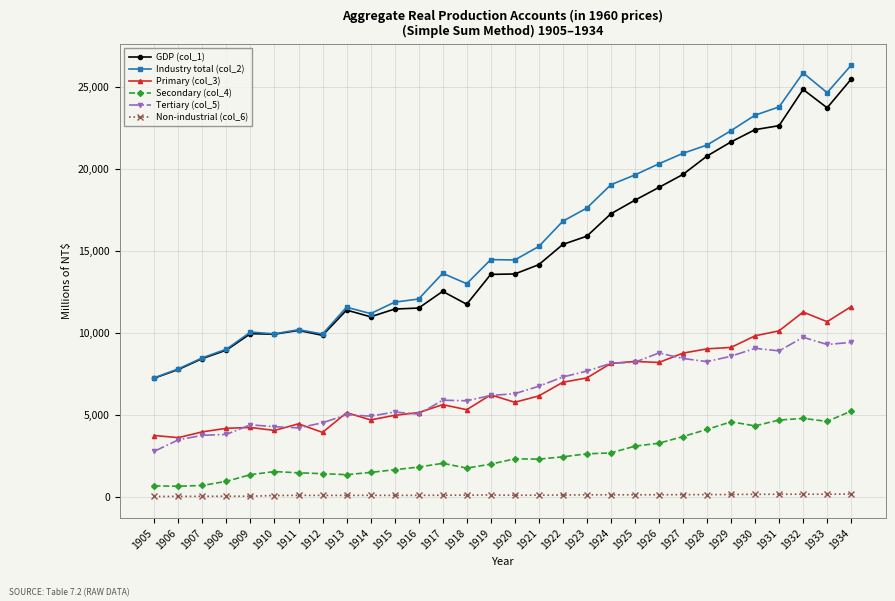

True or false: Industry total (col_2) has more than 2 points higher than both neighbors.

True